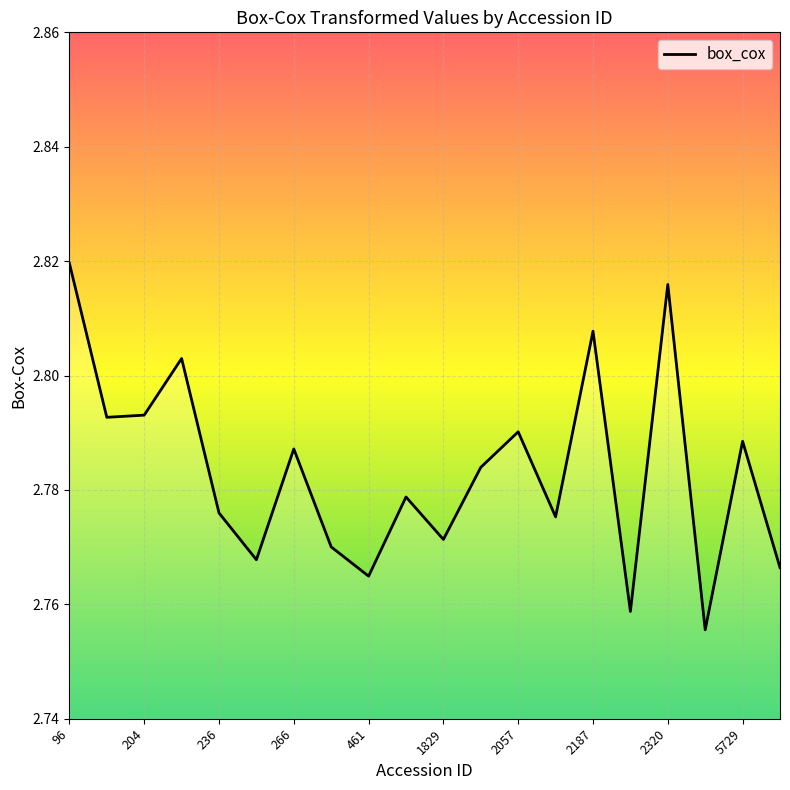

Does the chart have visible grid lines?

Yes